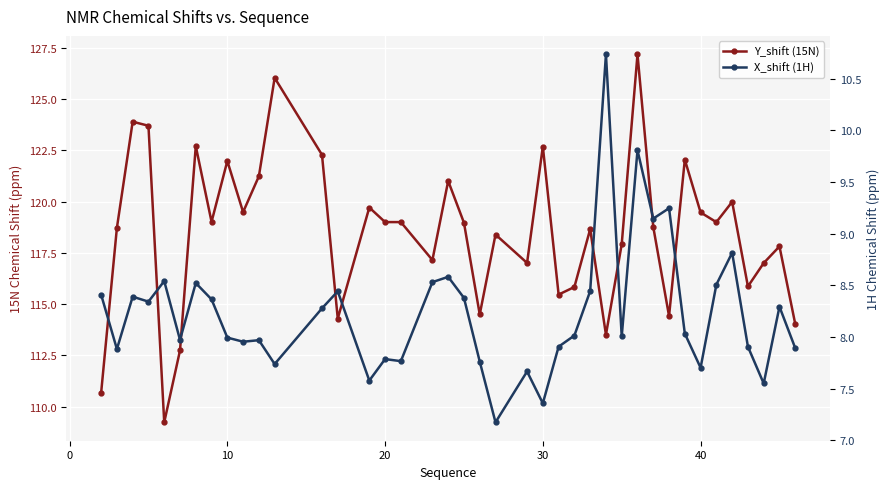

What is the difference between the second highest and second lowest values in the Y_shift (15N) series?

15.4